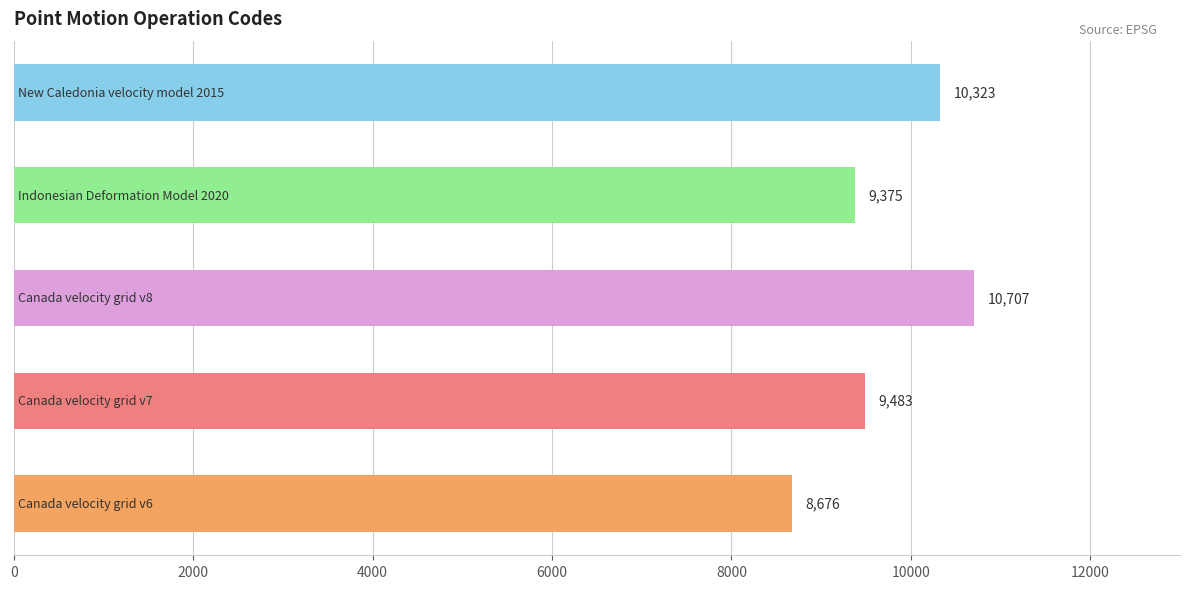

What is the difference between the second highest and minimum values?

1647